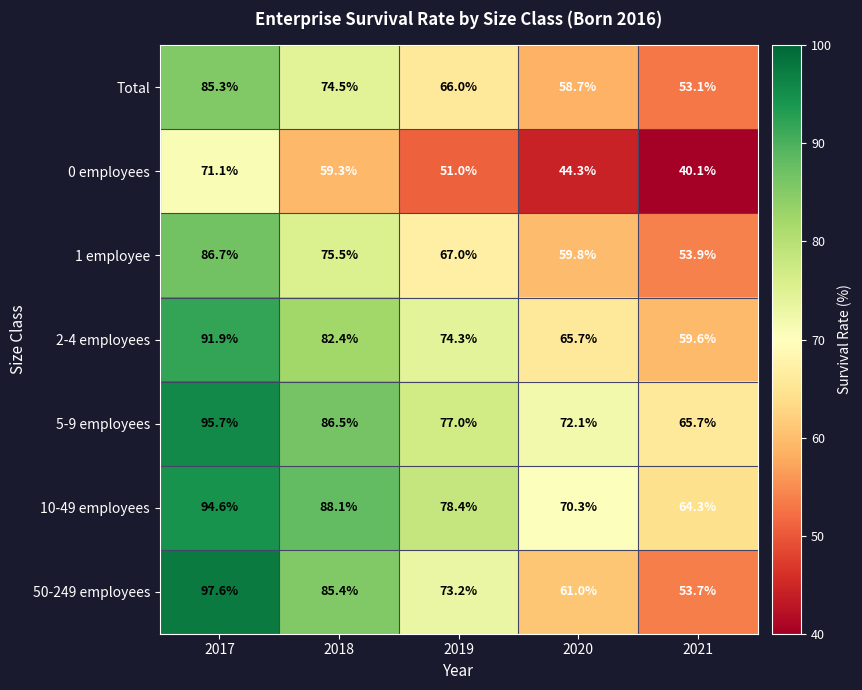

What is the maximum value shown in the chart?

97.6